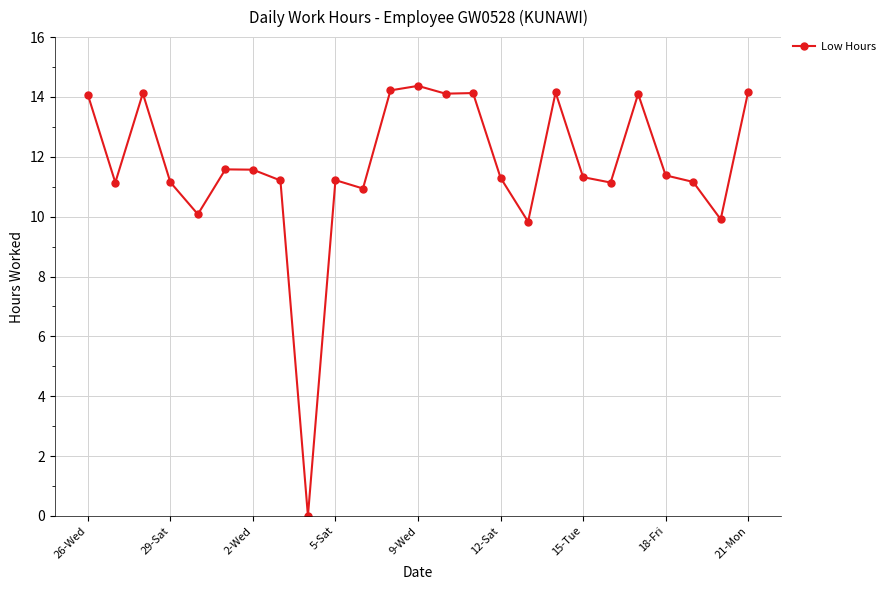

What is the greatest value displayed?

14.4